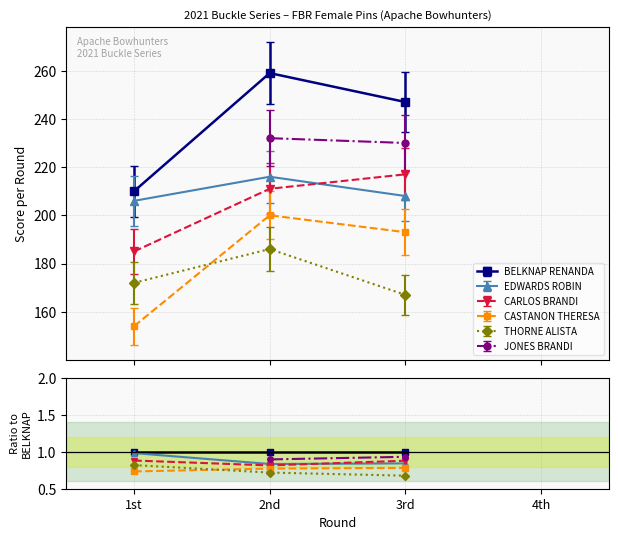

Is the value of EDWARDS ROBIN at 4th greater than the value of CASTANON THERESA at 4th?

No